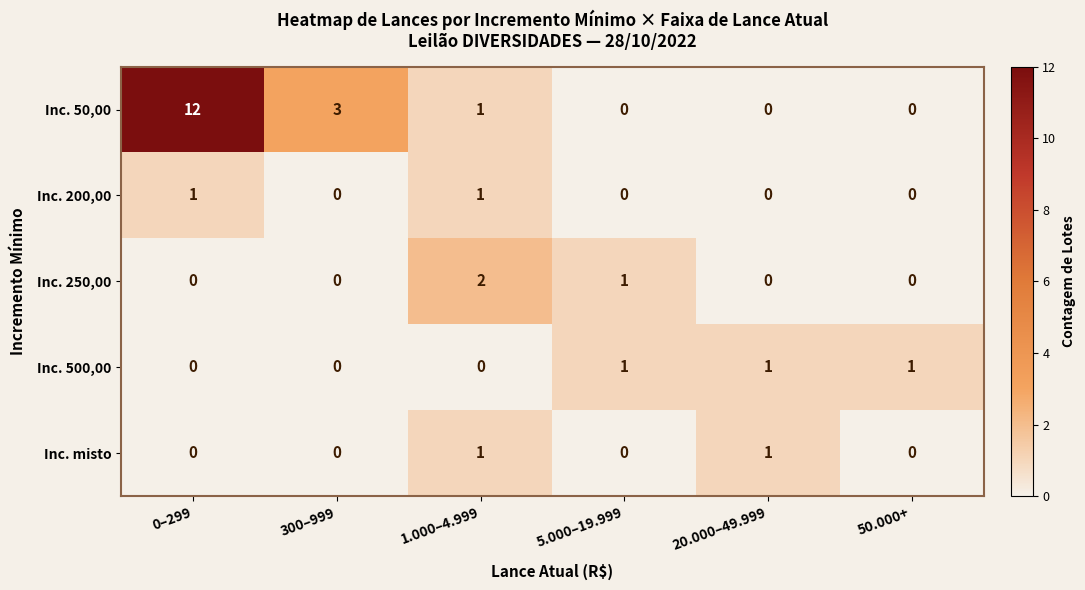

Is it true that Inc. 500,00 equals 0 at 1.000–4.999?

True